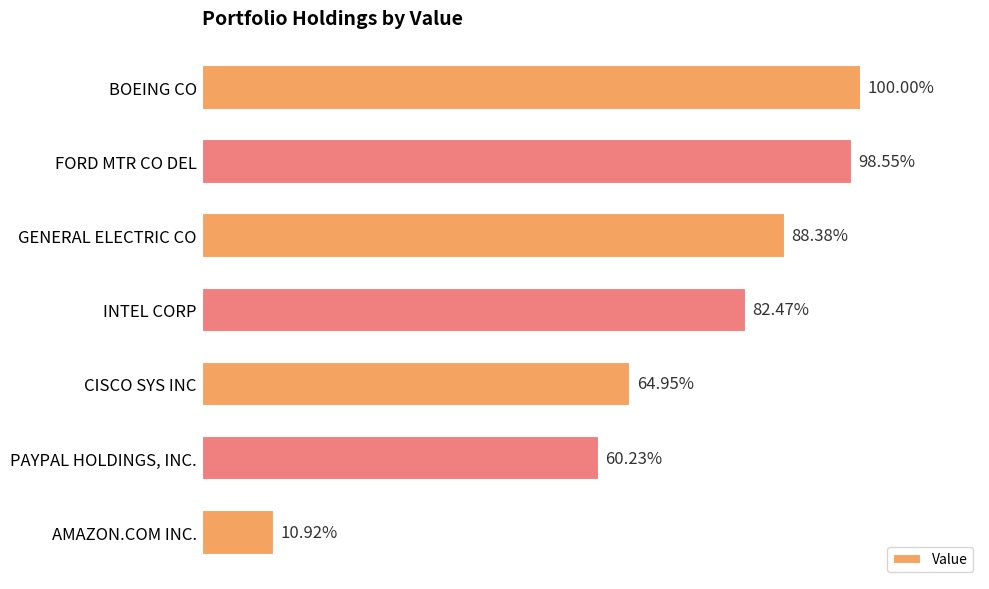

What is the greatest value displayed?

4690000